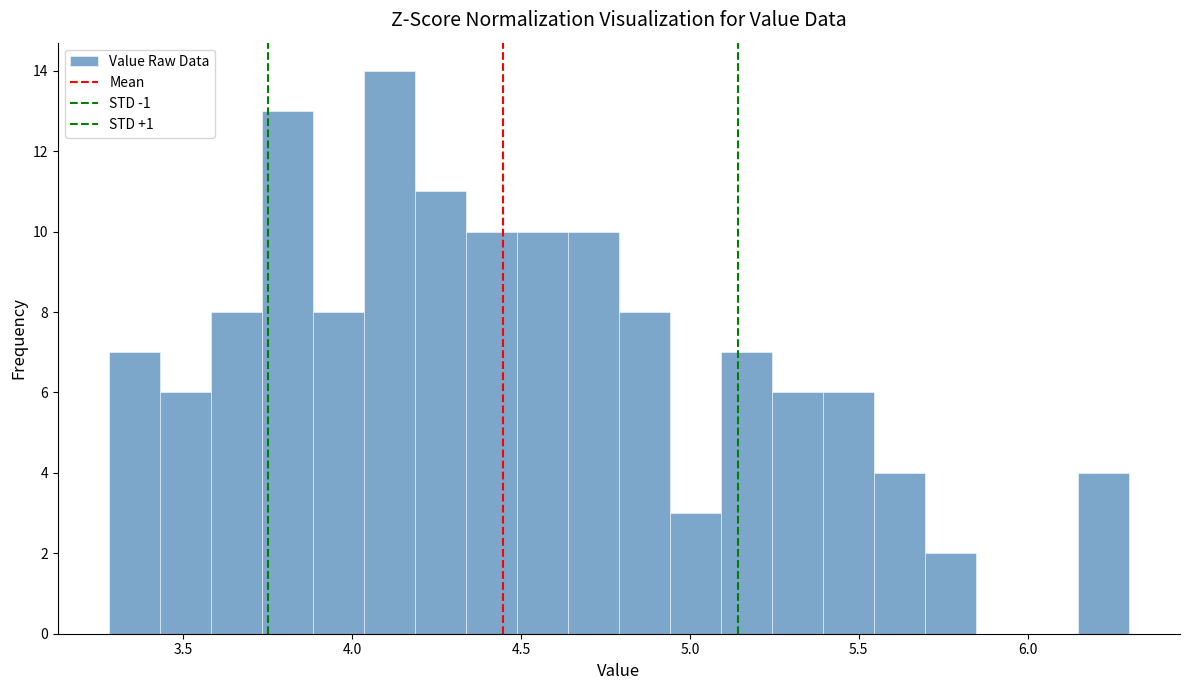

Read against the x-axis, roughly where is the centre of the tallest bar?

4.10